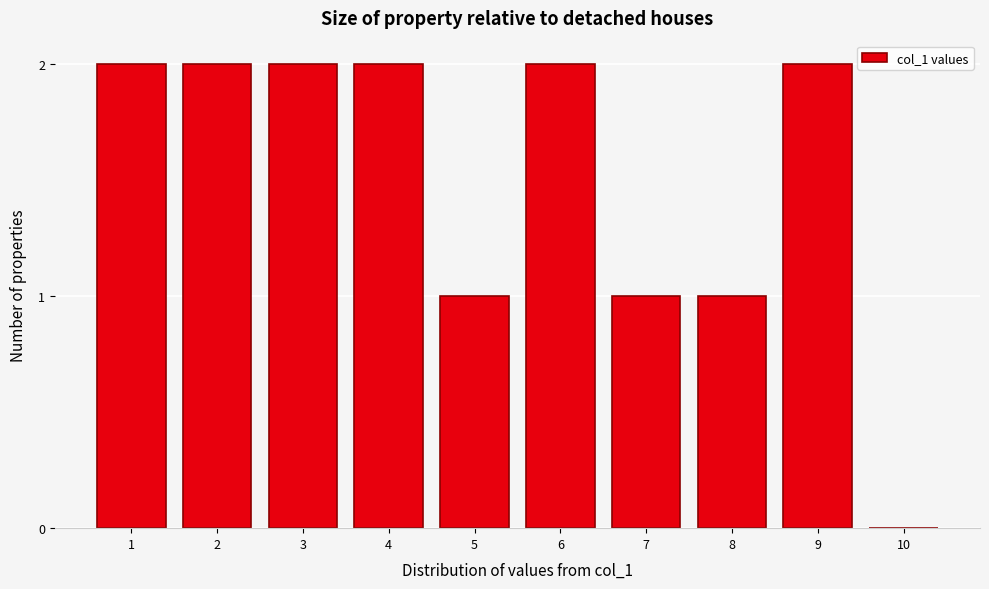

Reading left to right, what are all the values shown in this chart?

1=2	2=2	3=2	4=2	5=1	6=2	7=1	8=1	9=2	10=0